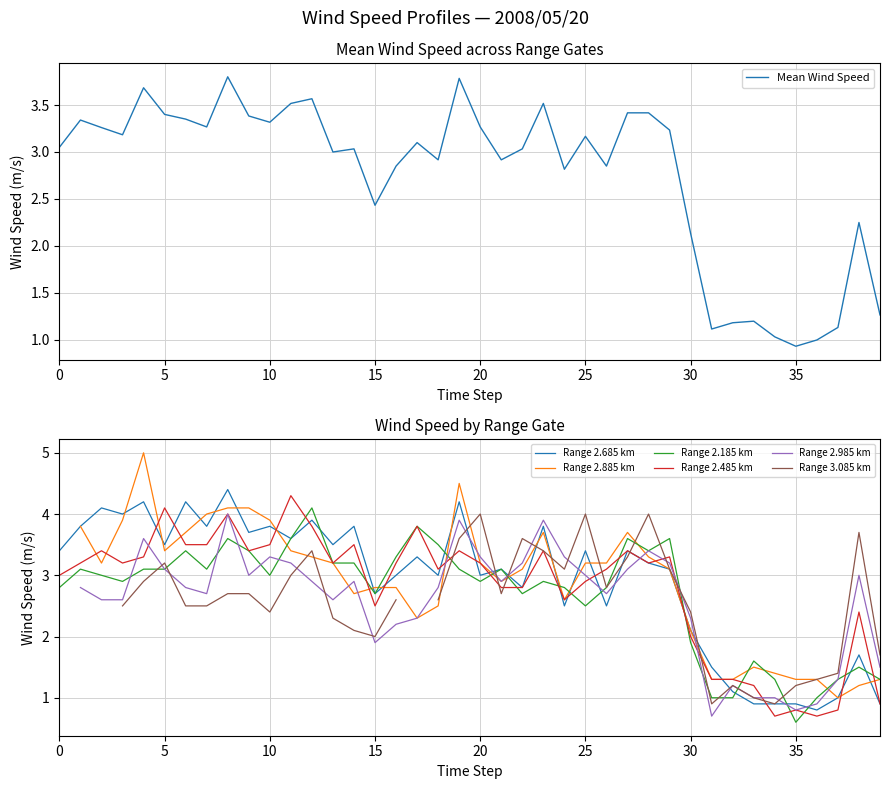

What is the maximum value for Range 2.485 km?

4.3